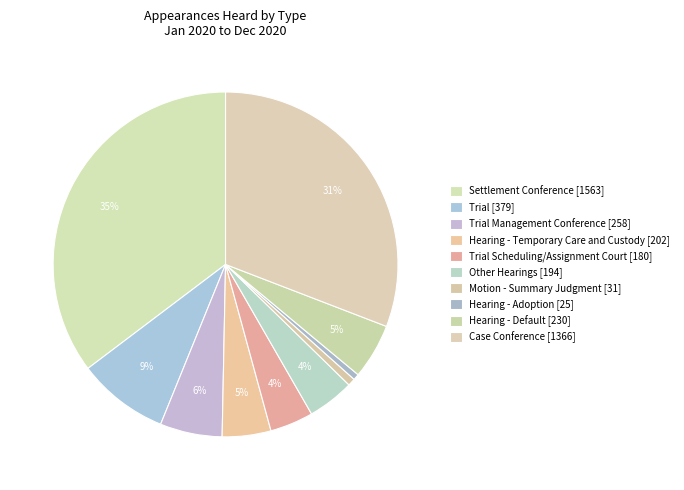

Between Other Hearings [194] and Hearing - Adoption [25], which is larger?

Other Hearings [194]